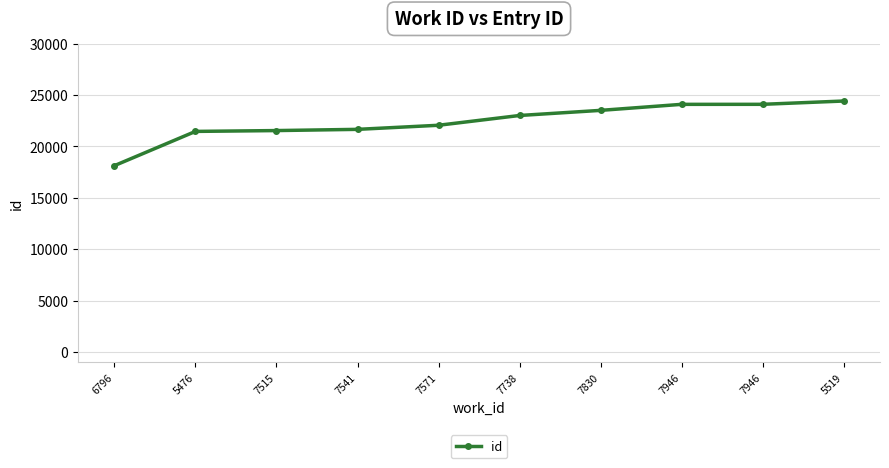

True or false: the data has more than 0 interior local peaks.

False